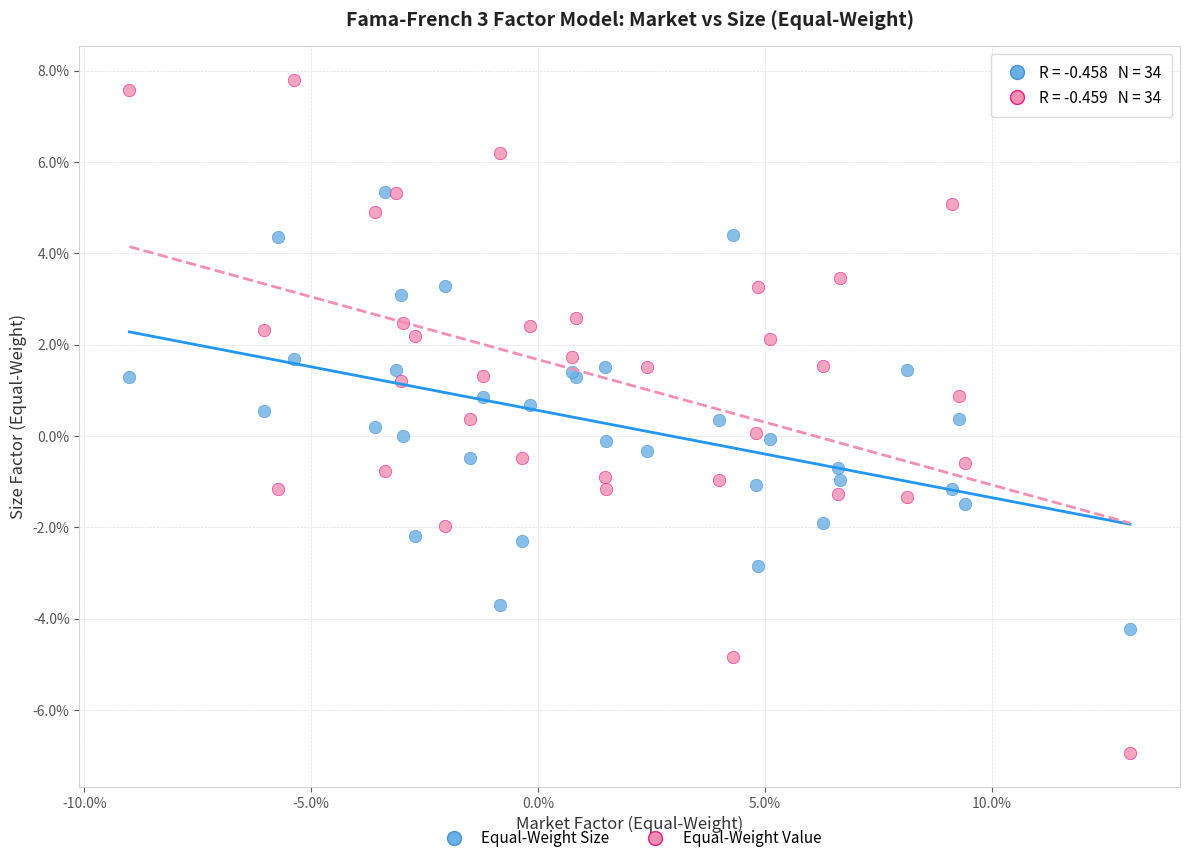

Which series has the widest spread of Y values?

Equal-Weight Value